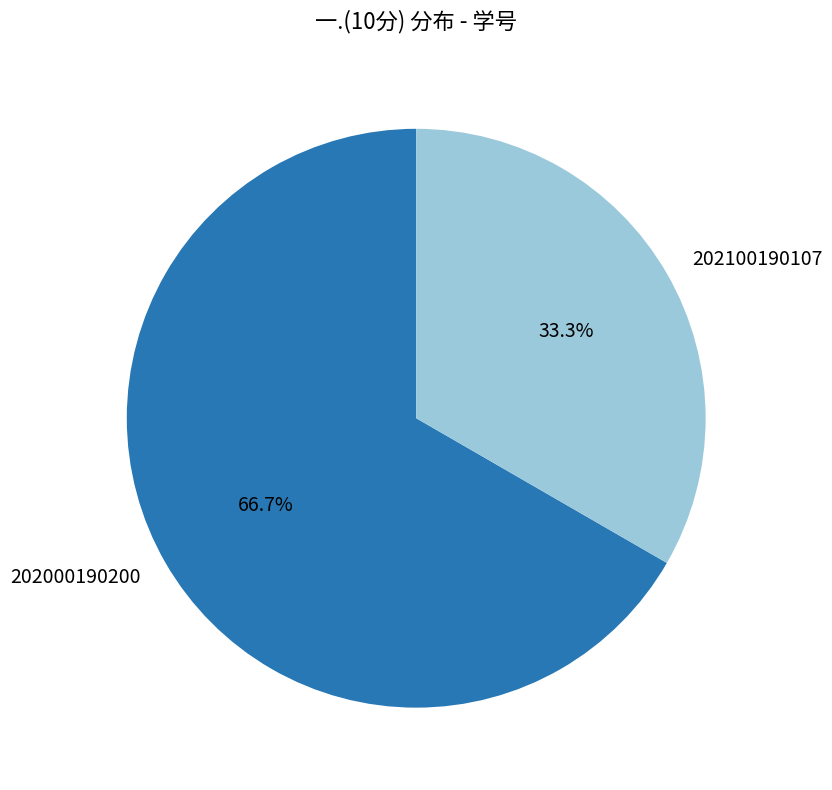

Approximately how many times larger is the value at 202100190107 compared to 202000190200?

0.5